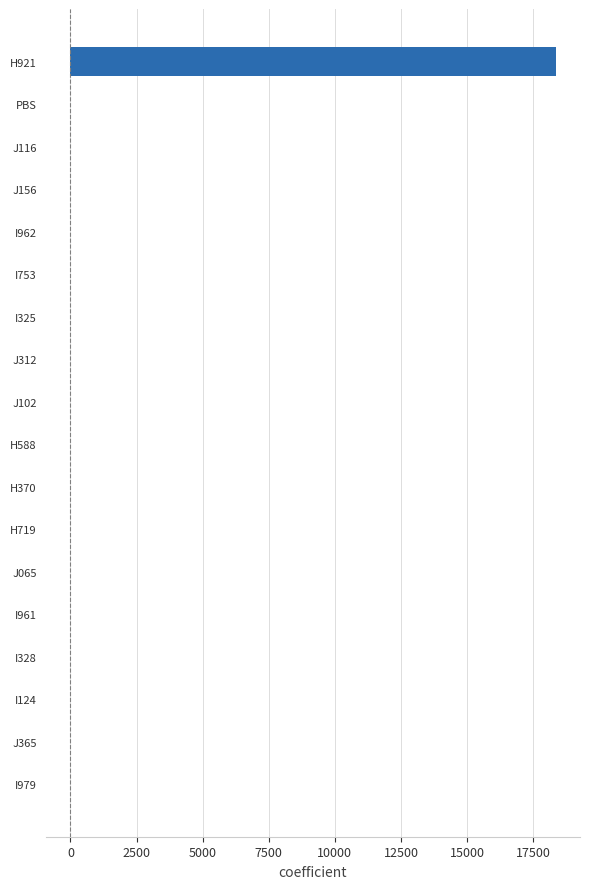

Which category has the highest value across all series?

H921